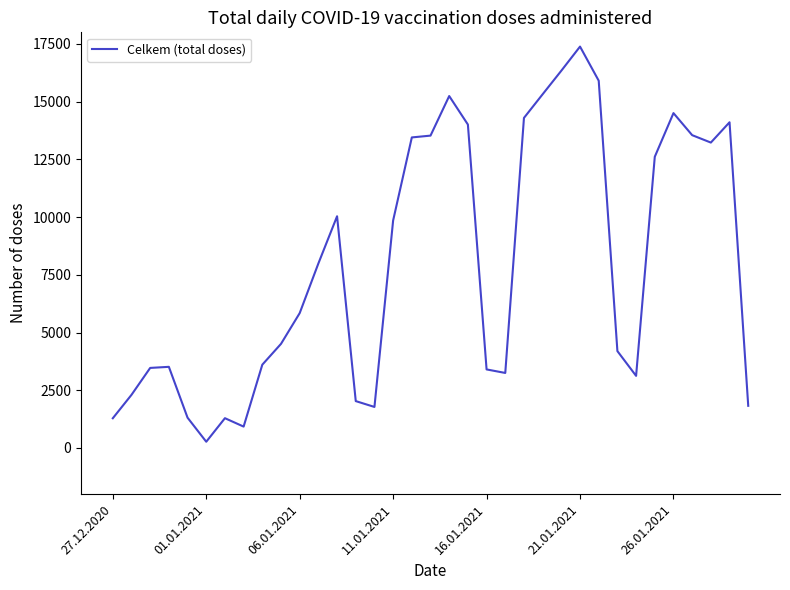

What is the difference between the maximum and minimum values?

17113